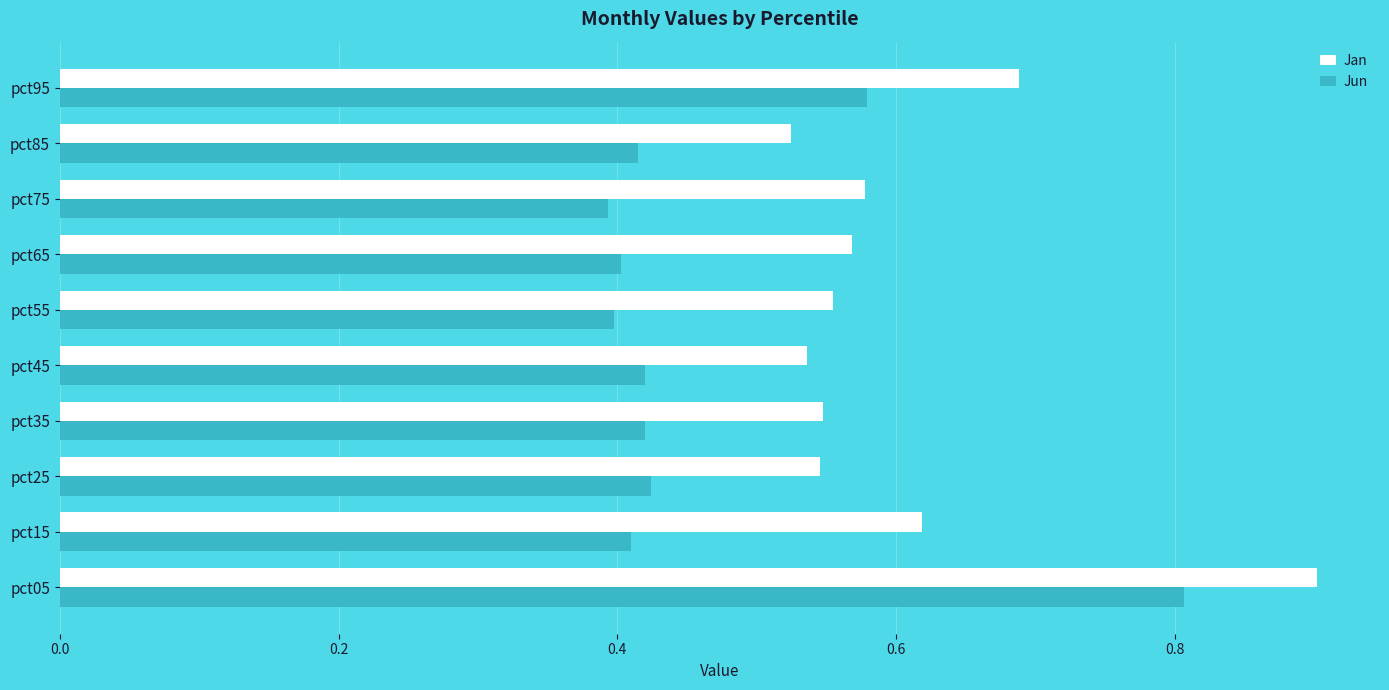

What is the total value across all series at pct05?

1.7